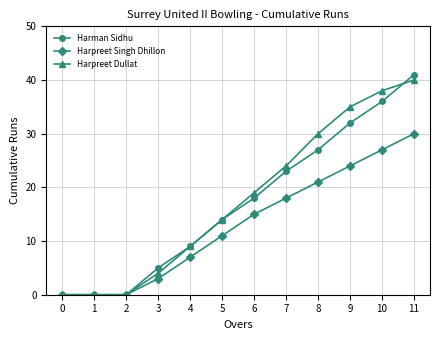

Count the Harpreet Singh Dhillon values in the range 3 to 24.

7